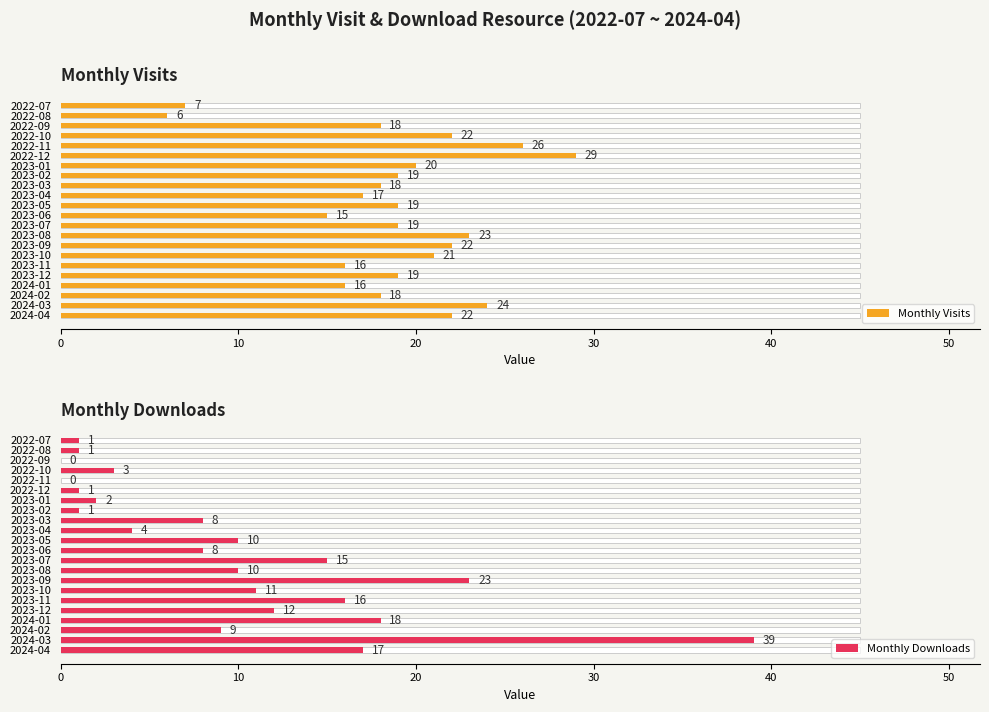

What is the sum of all Monthly Downloads values?

209